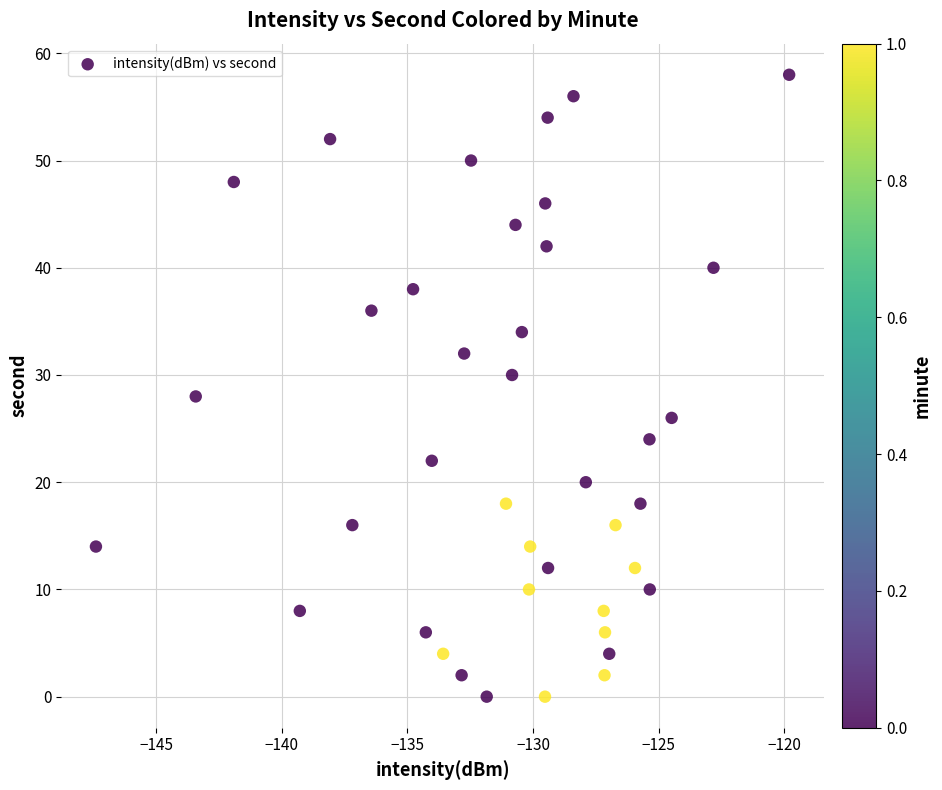

What is the range of Y values (max minus min)?

58